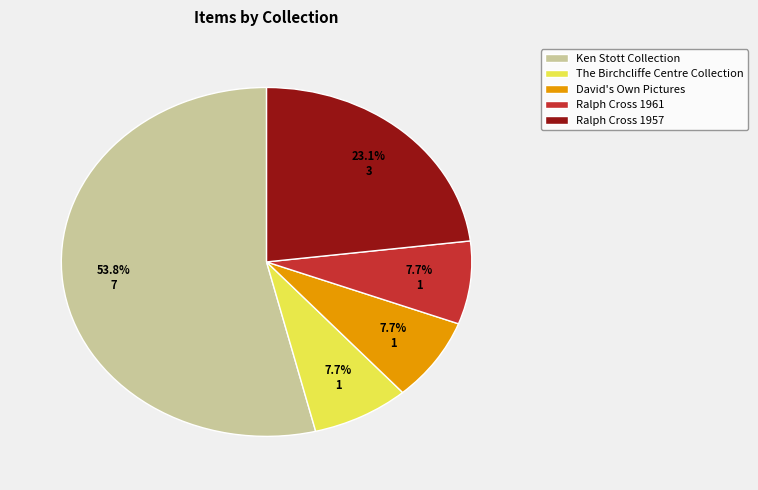

What is the majority slice?

Ken Stott Collection